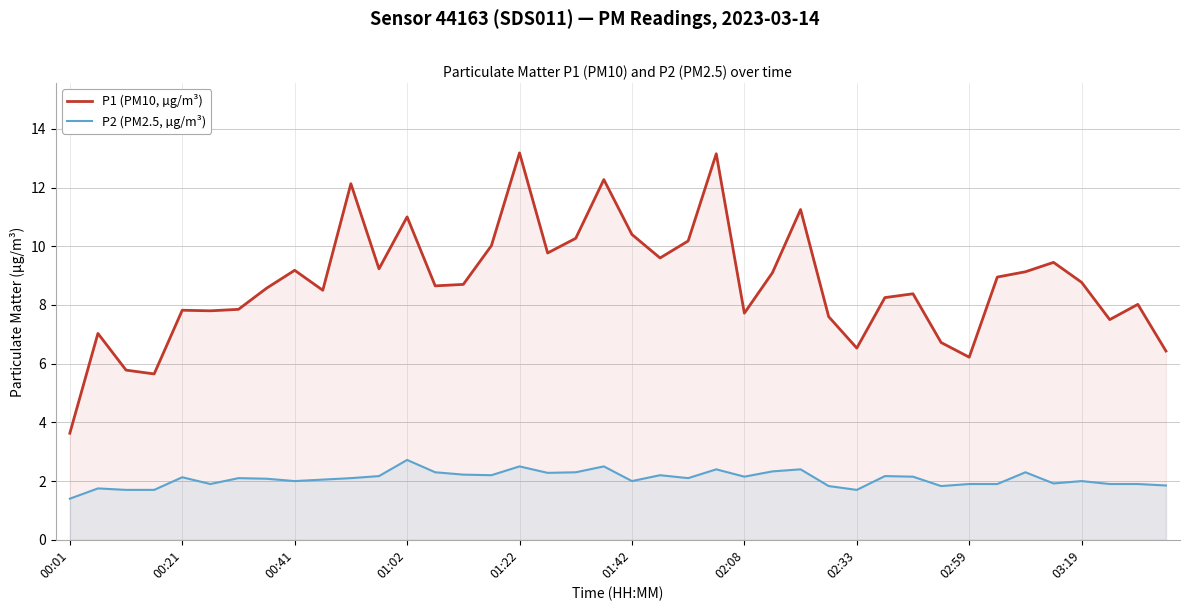

Reading right to left, transcribe all the data shown in this chart.

P1 (PM10, µg/m³): 6.4	8.0	7.5	8.8	9.4	9.1	8.9	6.2	6.7	8.4	8.2	6.5	7.6	11.2	9.1	7.7	13.2	10.2	9.6	10.4	12.3	10.3	9.8	13.2	10.0	8.7	8.7	11.0	9.2	12.1	8.5	9.2	8.6	7.8	7.8	7.8	5.7	5.8	7.0	3.6
P2 (PM2.5, µg/m³): 1.9	1.9	1.9	2.0	1.9	2.3	1.9	1.9	1.8	2.1	2.2	1.7	1.8	2.4	2.3	2.1	2.4	2.1	2.2	2.0	2.5	2.3	2.3	2.5	2.2	2.2	2.3	2.7	2.2	2.1	2.0	2.0	2.1	2.1	1.9	2.1	1.7	1.7	1.8	1.4